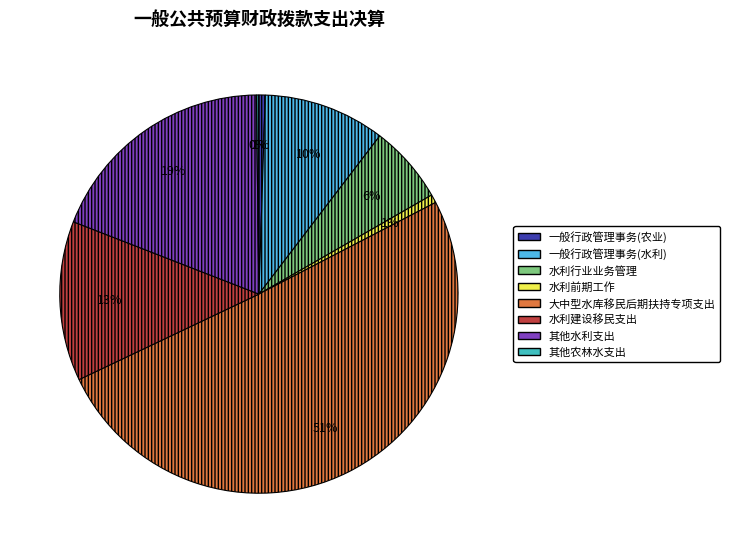

To the nearest percent, what is the difference between the largest and smallest slice percentages?

50%